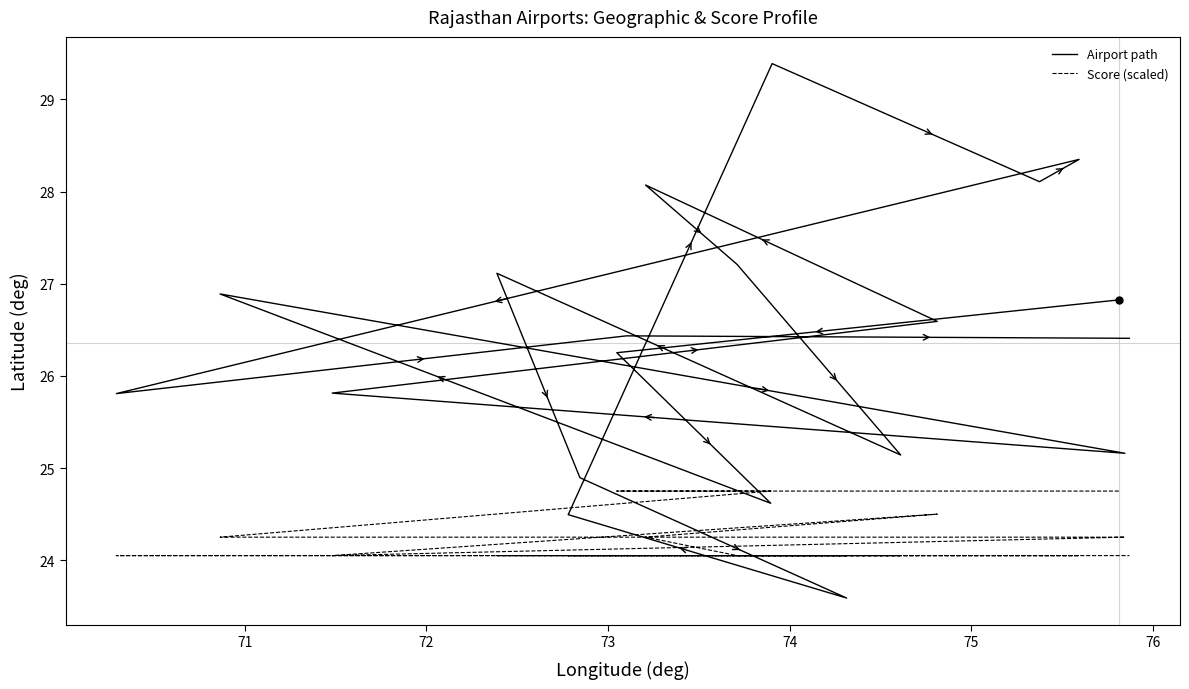

What is the sum of all Airport path values?

527.2